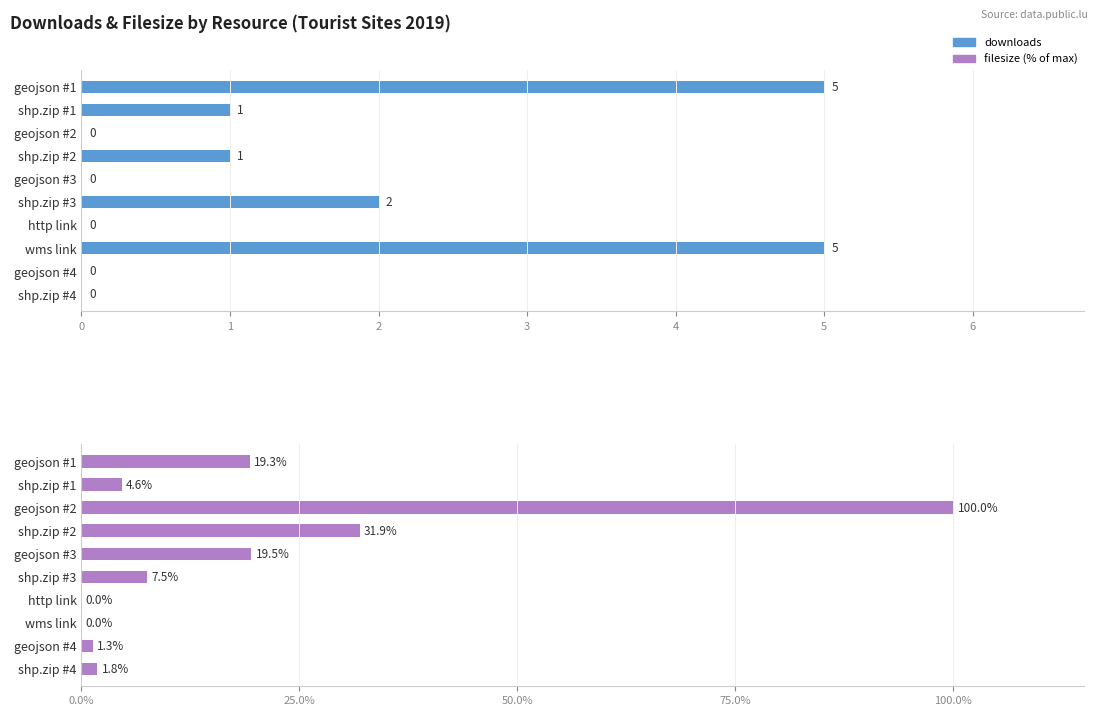

Rank the series by their maximum value, from lowest to highest.

downloads, filesize